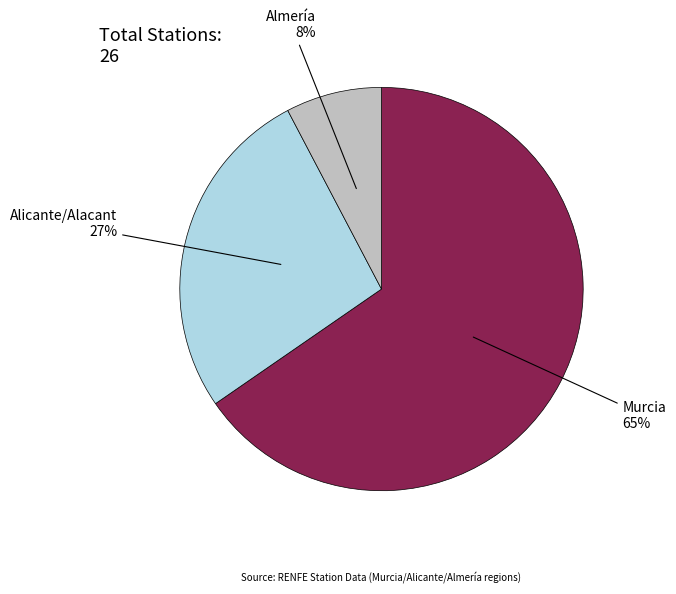

What is the majority slice?

Murcia